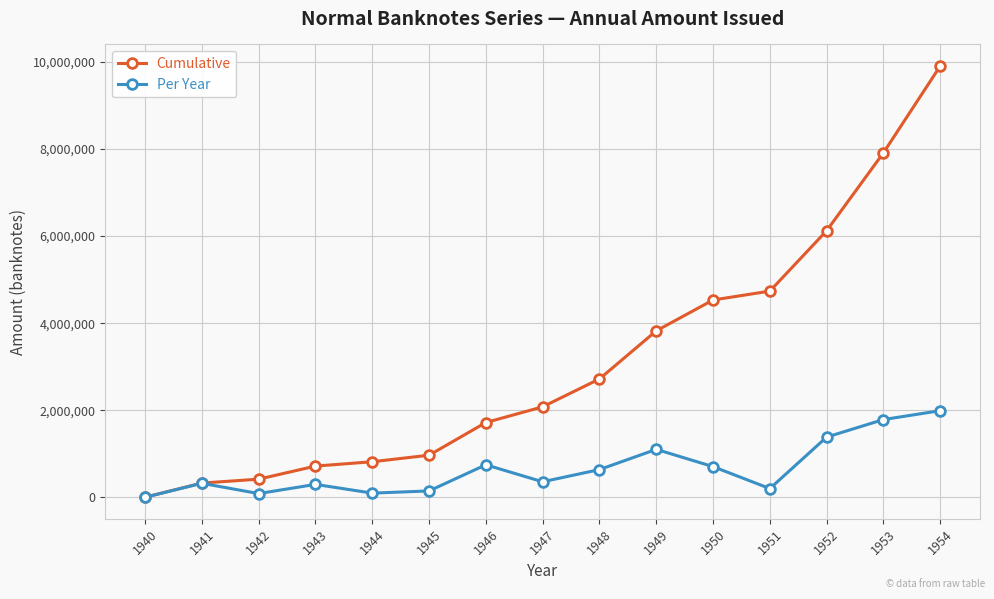

What is the difference between the second highest and minimum values in the Per Year series?

1782999